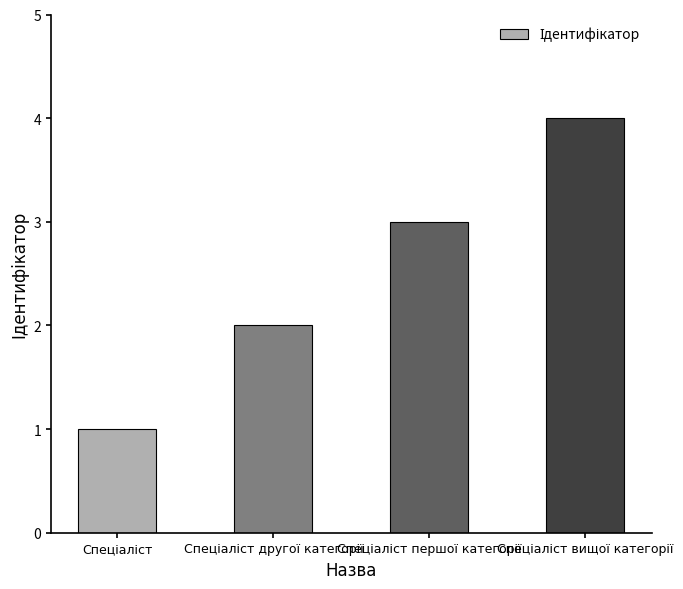

What is the difference between the maximum and minimum values?

3